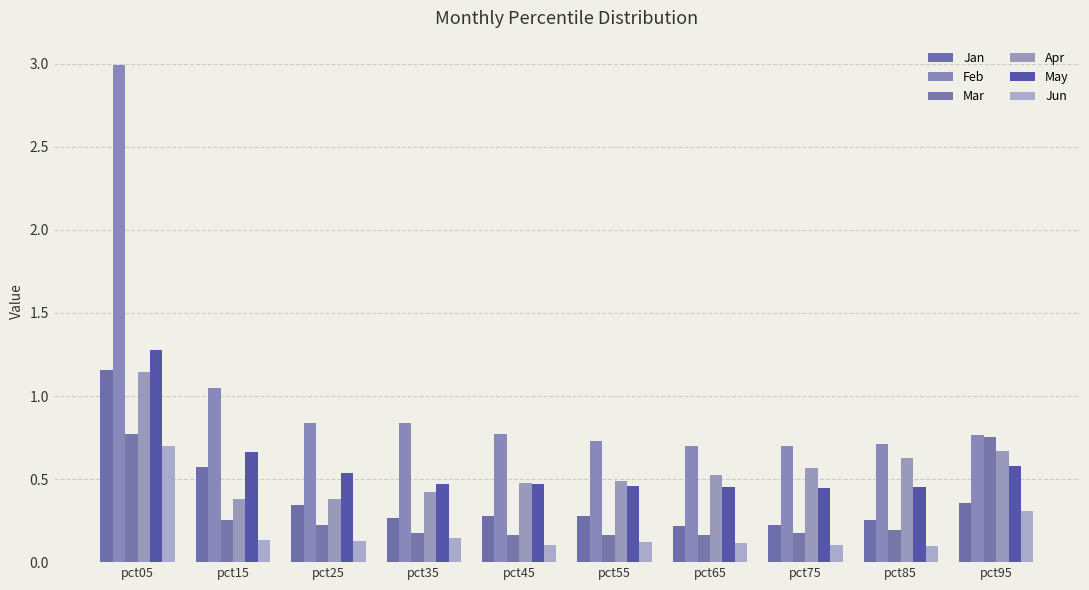

What is the lowest value of the Mar series?

0.2